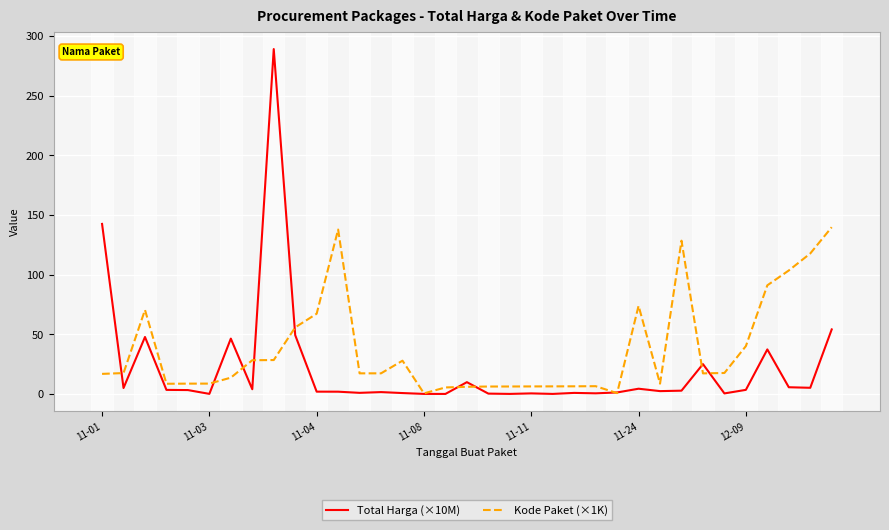

Which series has the widest spread of values?

Total Harga (×10M)